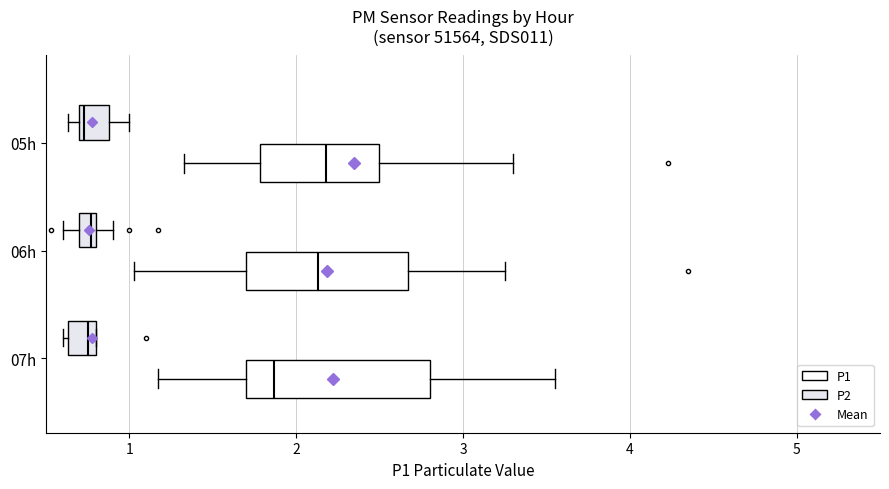

Where does the right whisker of the box for 05h (P2) end on the x-axis? The values are not printed on the chart, so give them approximately, as read against the axis.

1.0